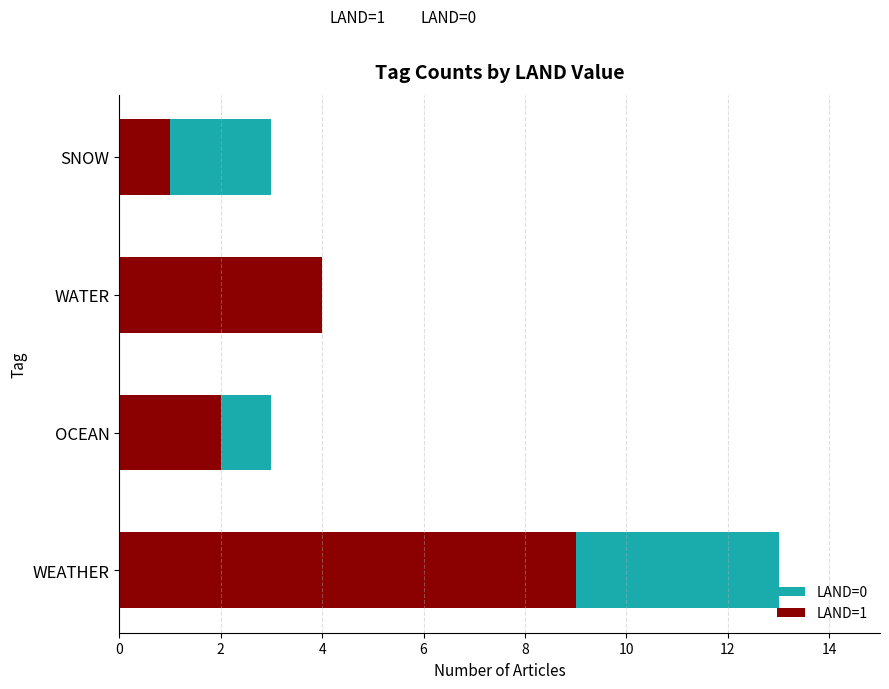

Rank the series at OCEAN from lowest to highest value.

LAND=1, LAND=0